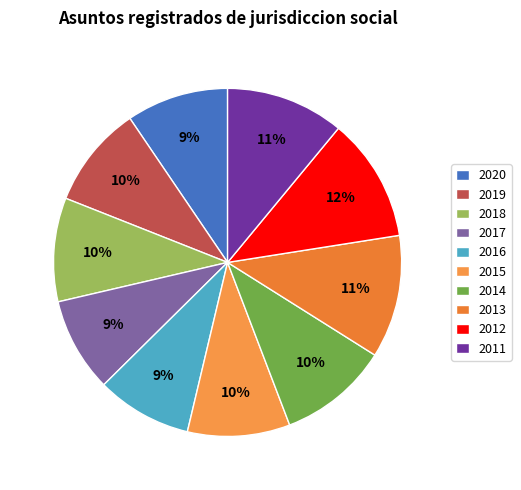

Does 2016 account for over 50% of the chart?

No